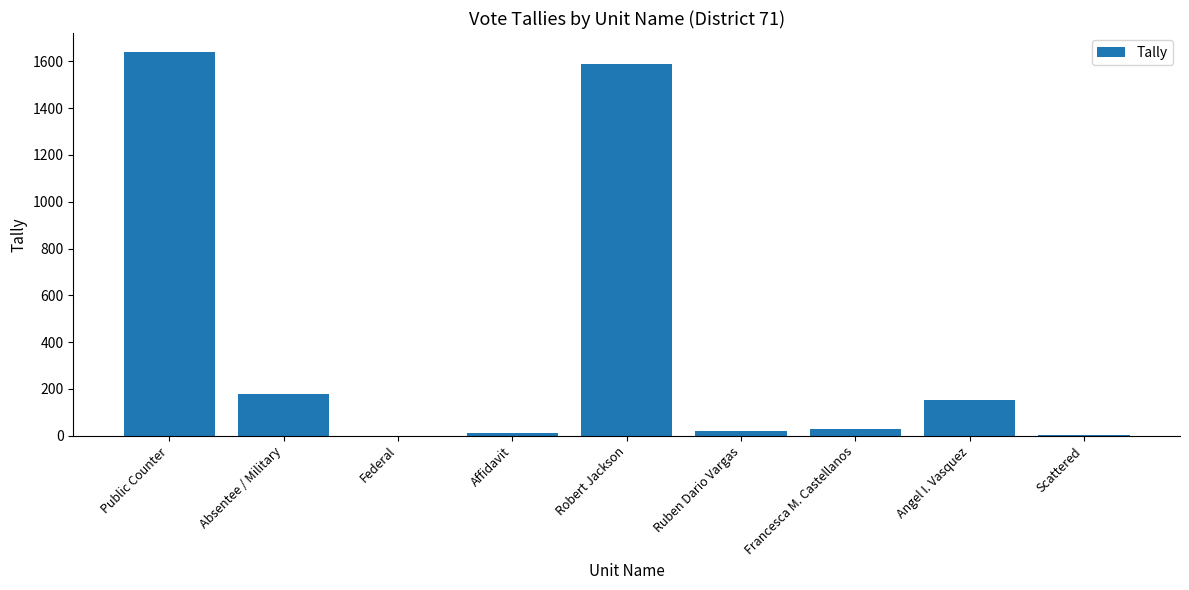

What is the greatest value displayed?

1639